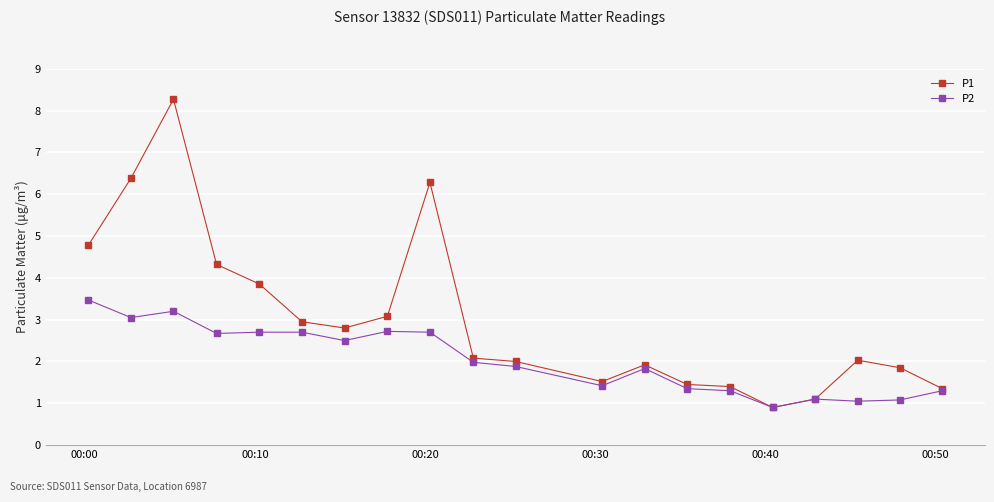

True or false: P2 has more than 0 points higher than both neighbors.

True